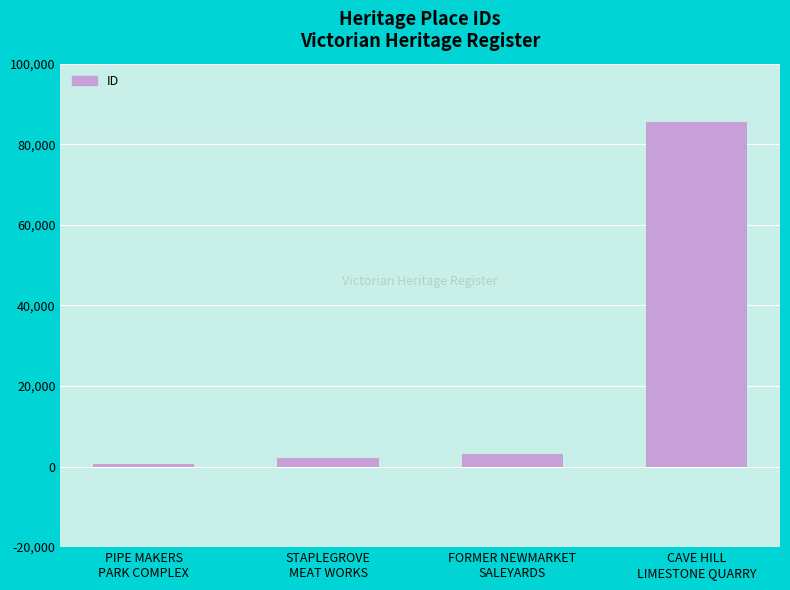

What is the sum of the values at PIPE MAKERS
PARK COMPLEX and STAPLEGROVE
MEAT WORKS?

2762